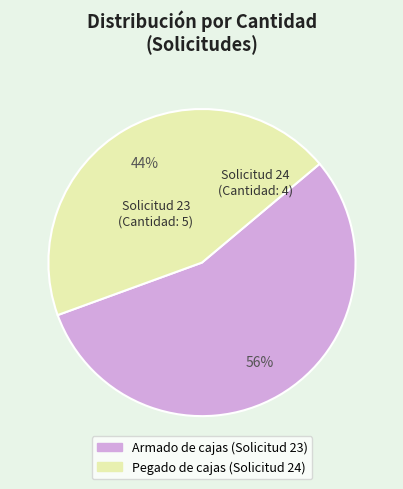

To the nearest percent, what is the average slice percentage?

50%